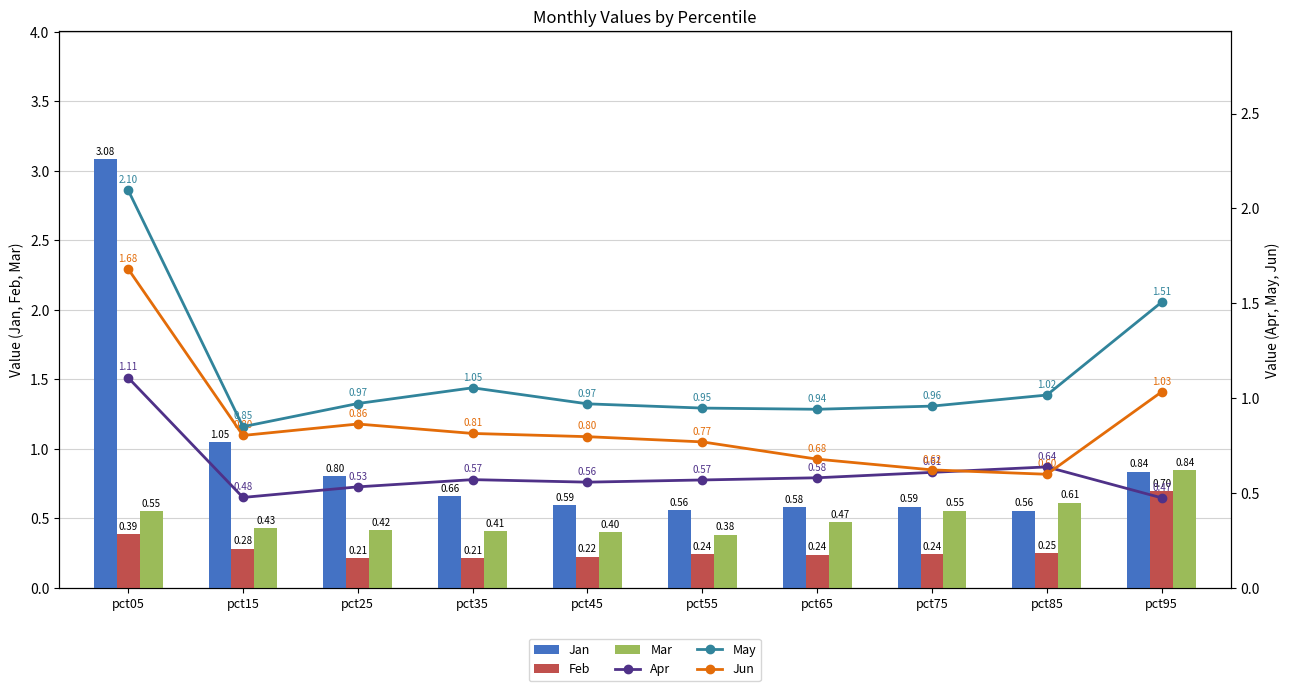

The Jan series shows 0.6 at pct55. True or false?

True